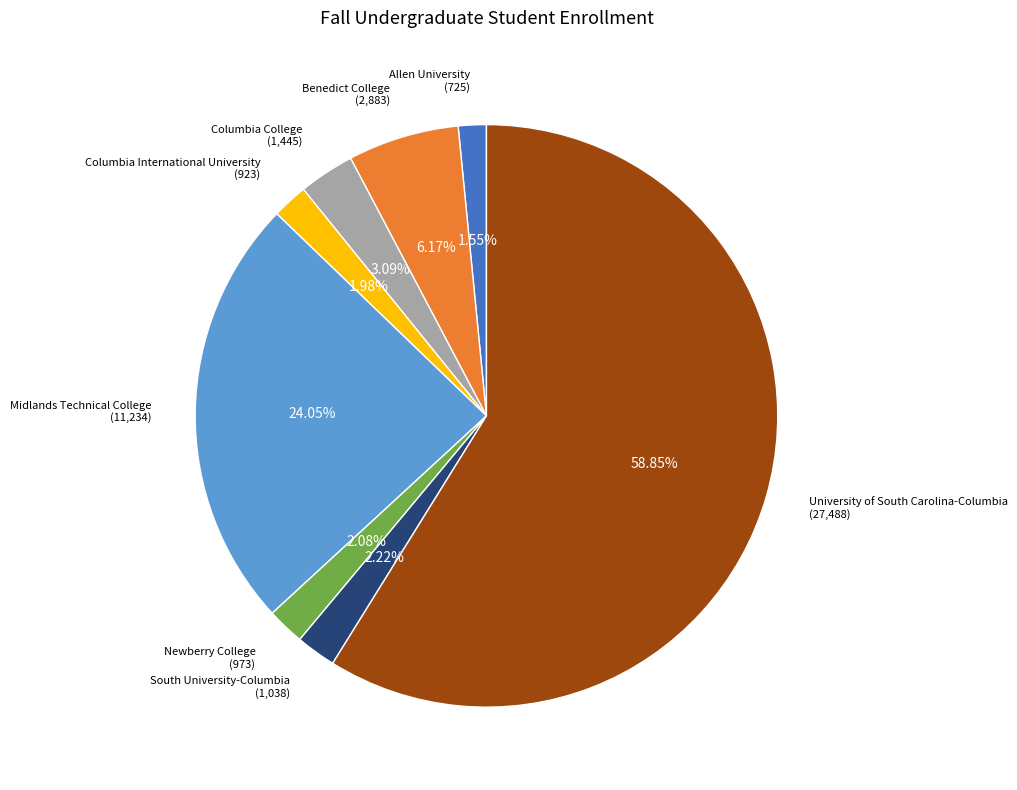

Is University of South Carolina-Columbia the majority of the pie?

Yes